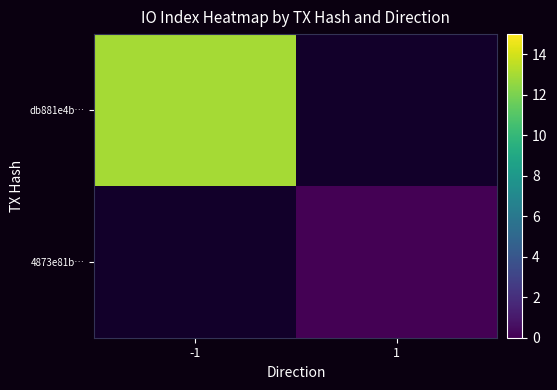

The db881e4b… series shows 17.0 at -1. True or false?

False